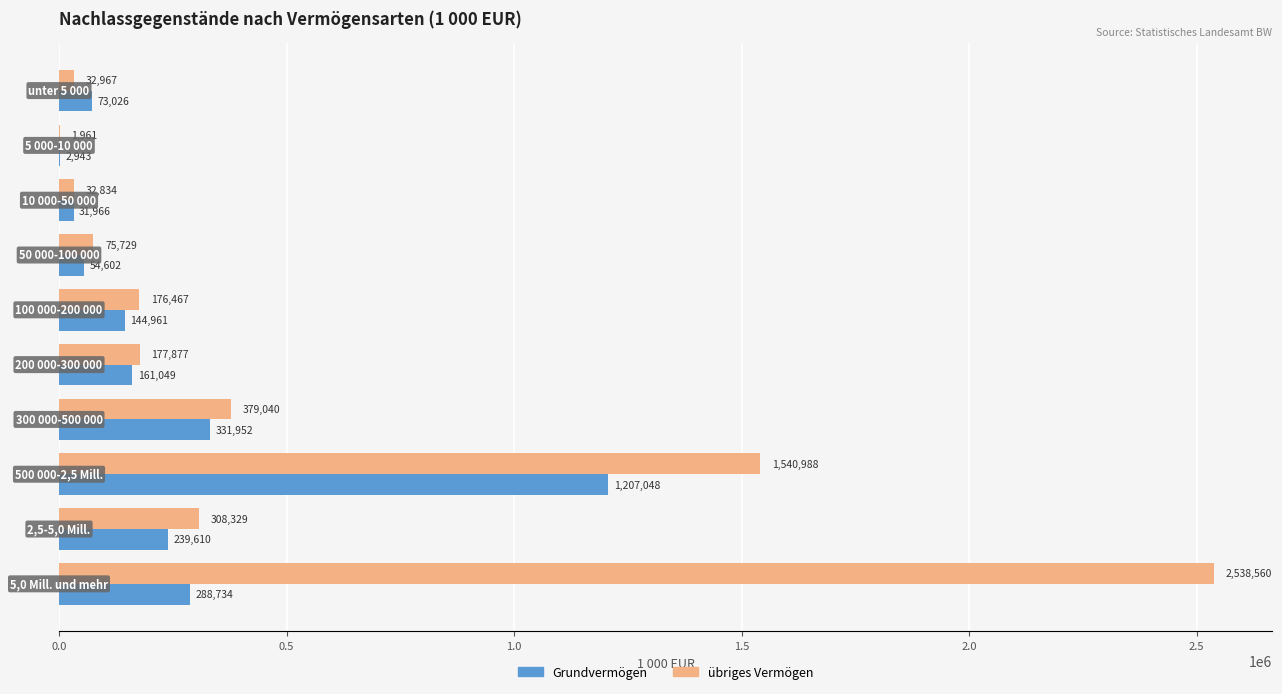

Which series has the largest total across all categories?

übriges Vermögen